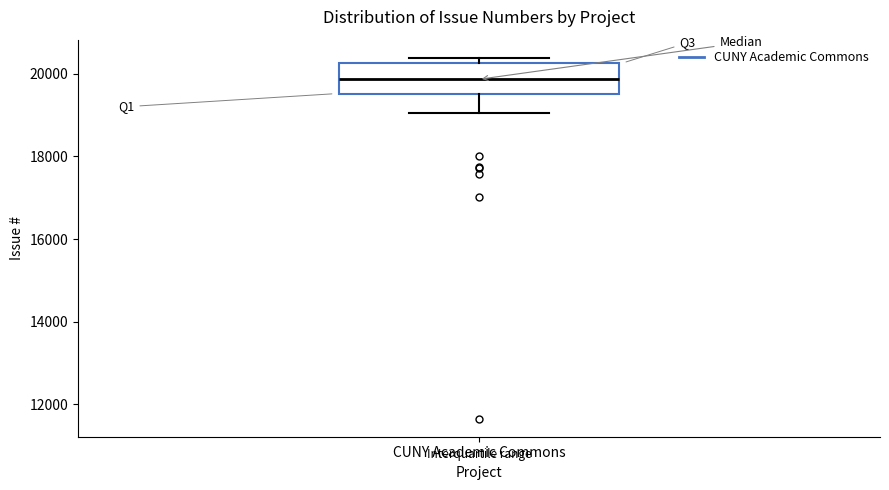

Where does the lower whisker of the box for CUNY Academic Commons end on the y-axis? The values are not printed on the chart, so give them approximately, as read against the axis.

19000